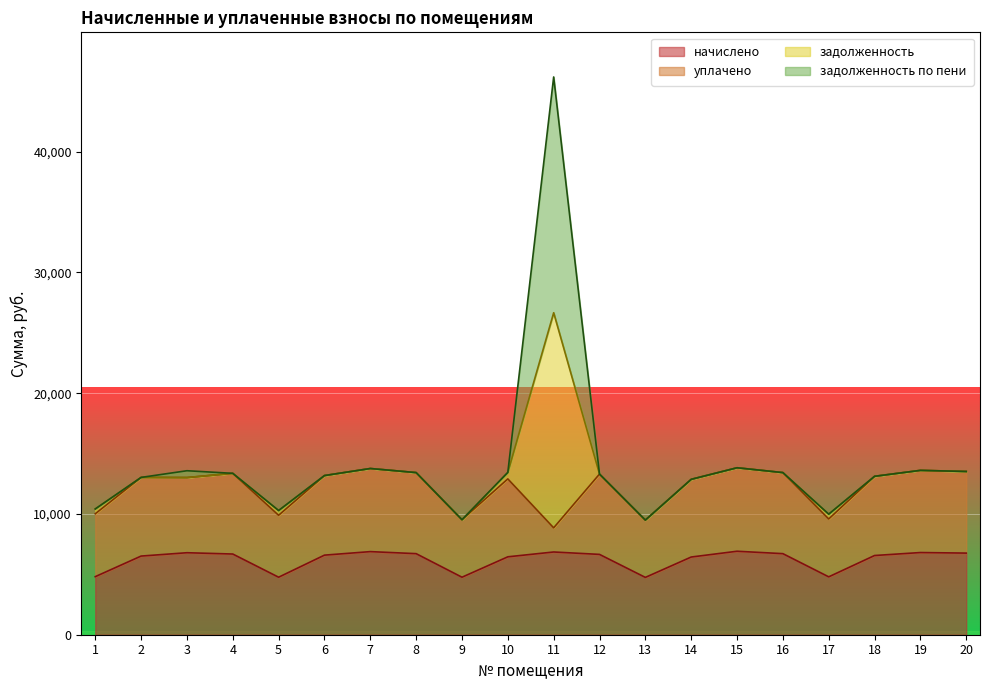

Which category has the lowest value across all series?

13